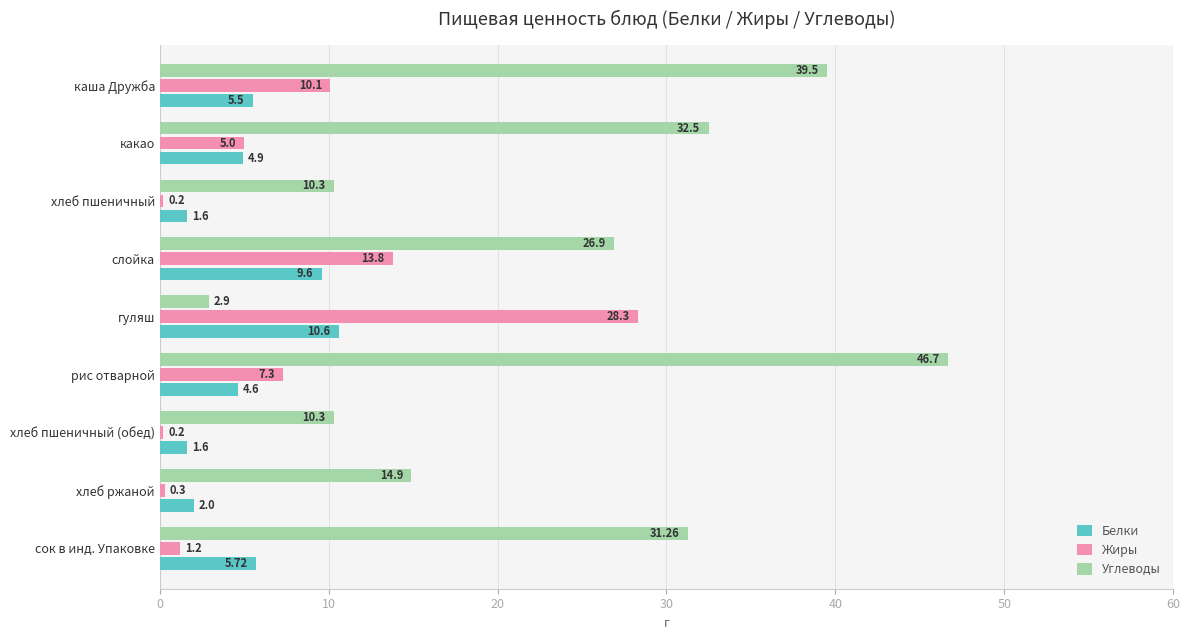

At which category is the sum across all series the highest?

рис отварной